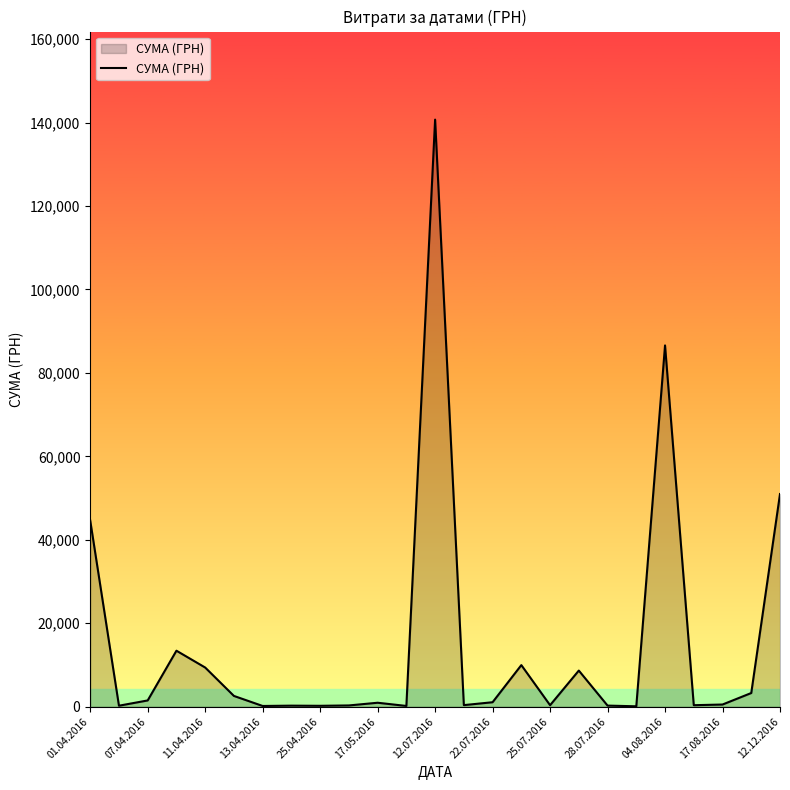

What is the difference between the maximum and second lowest values?

140532.3